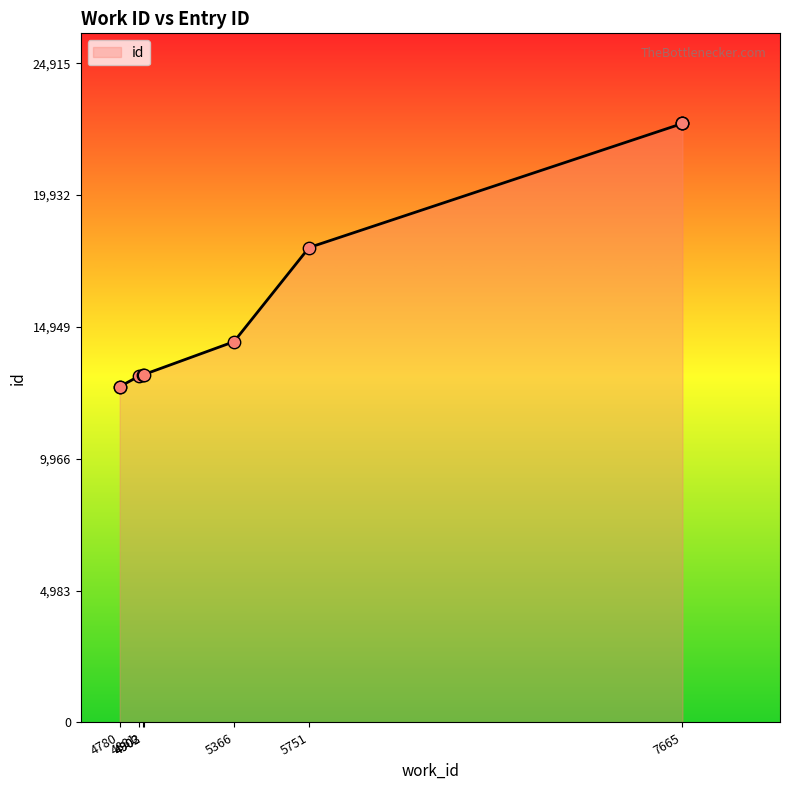

Between 7665 and 7665, which is larger?

7665